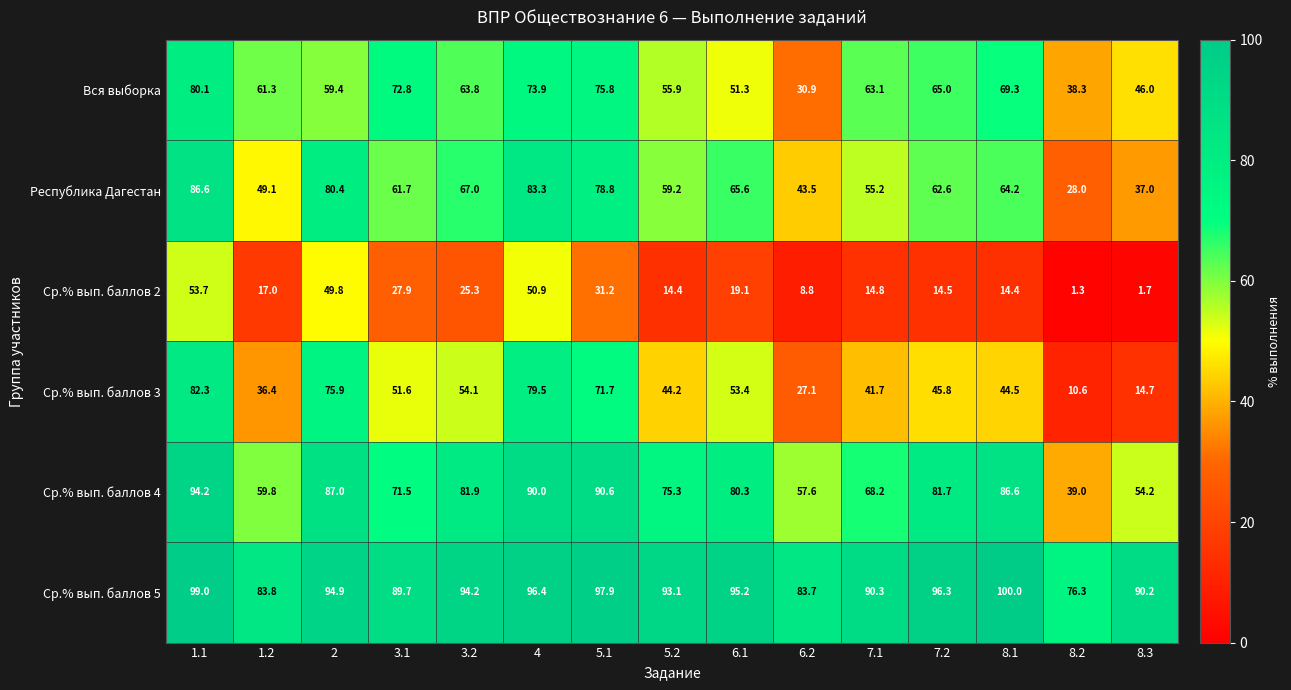

What is the minimum value shown in the chart?

1.3